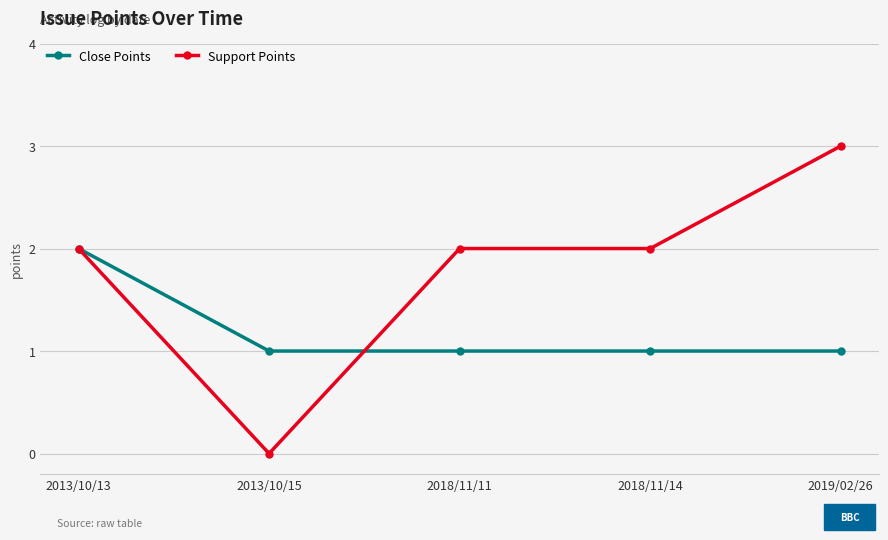

Between 2013/10/15 and 2018/11/14, which series saw the biggest shift?

Support Points